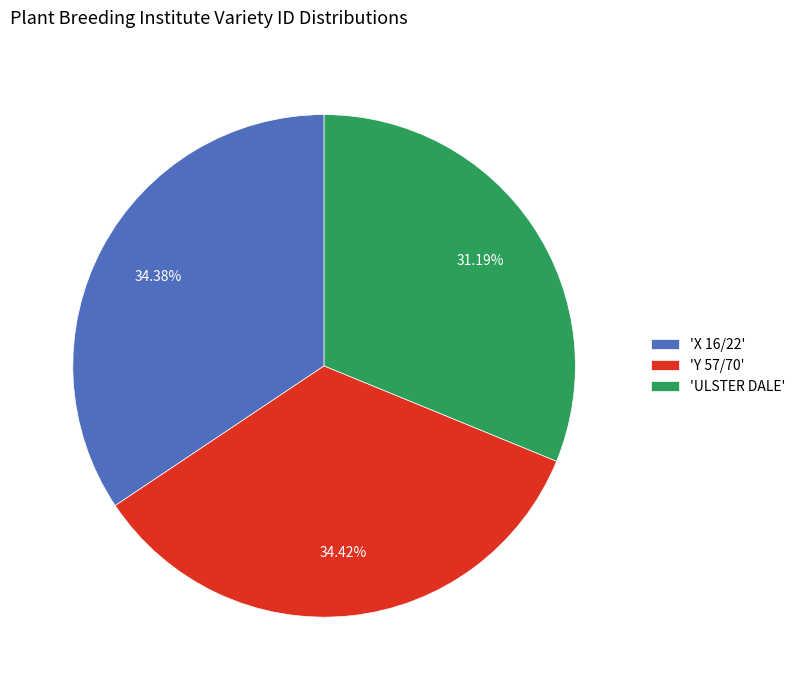

Which slice is the smallest?

'ULSTER DALE'